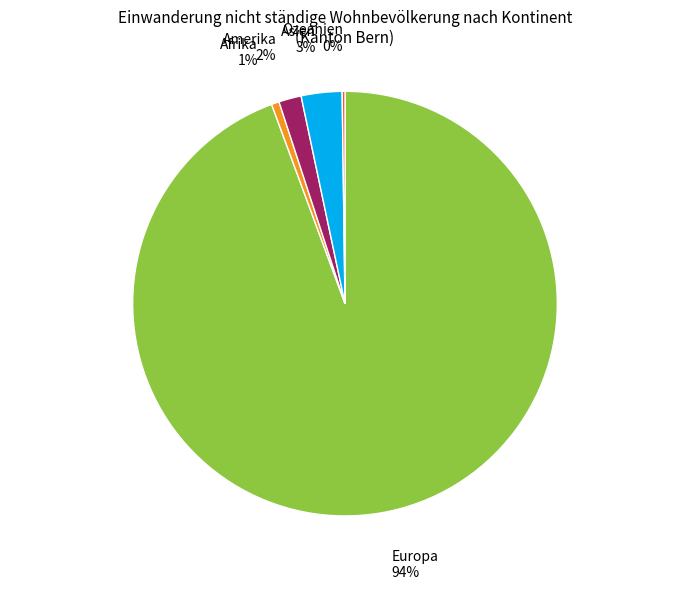

To the nearest percent, what is the average slice percentage?

20%